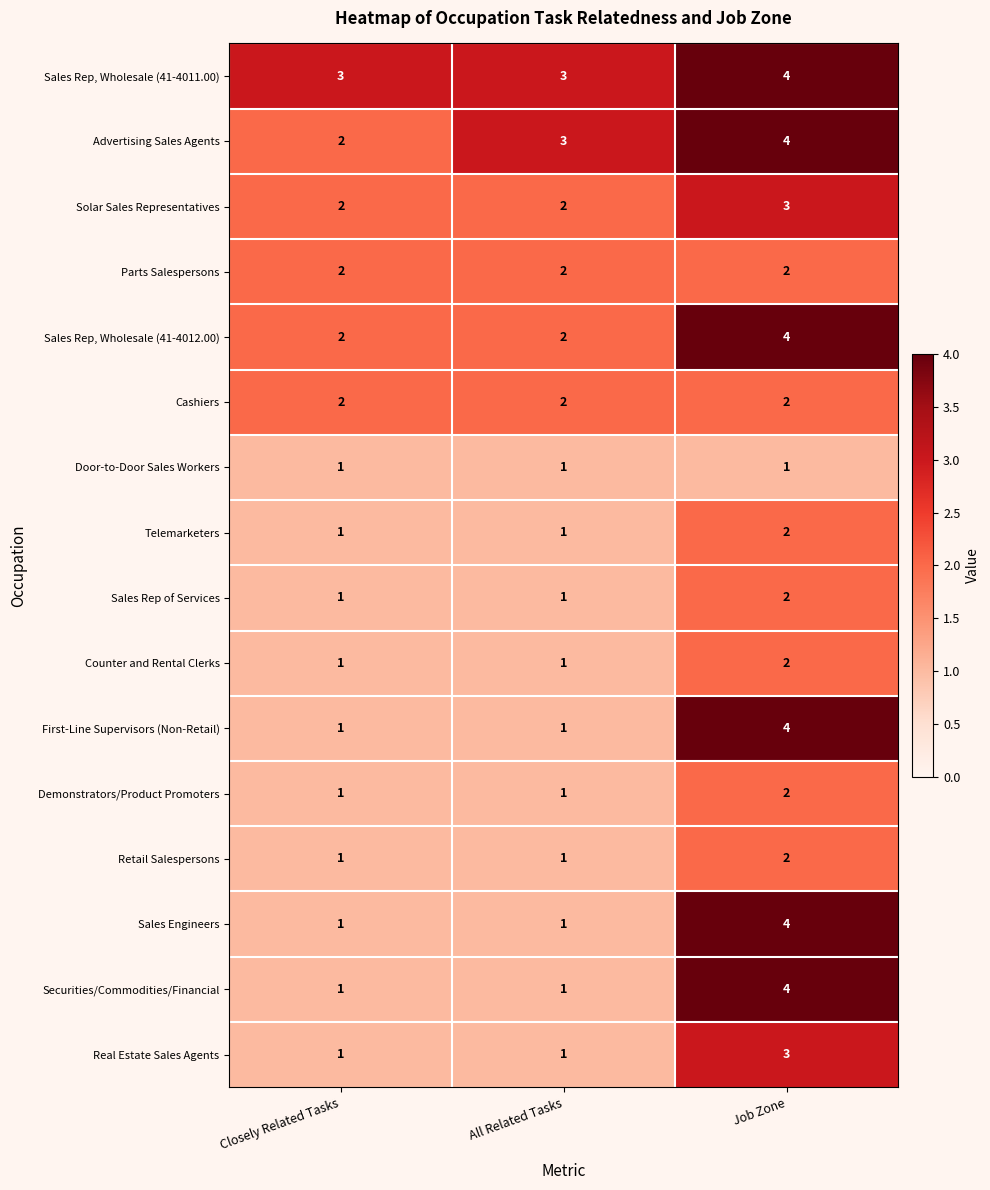

What is the spread (max minus min) of values at Job Zone?

3